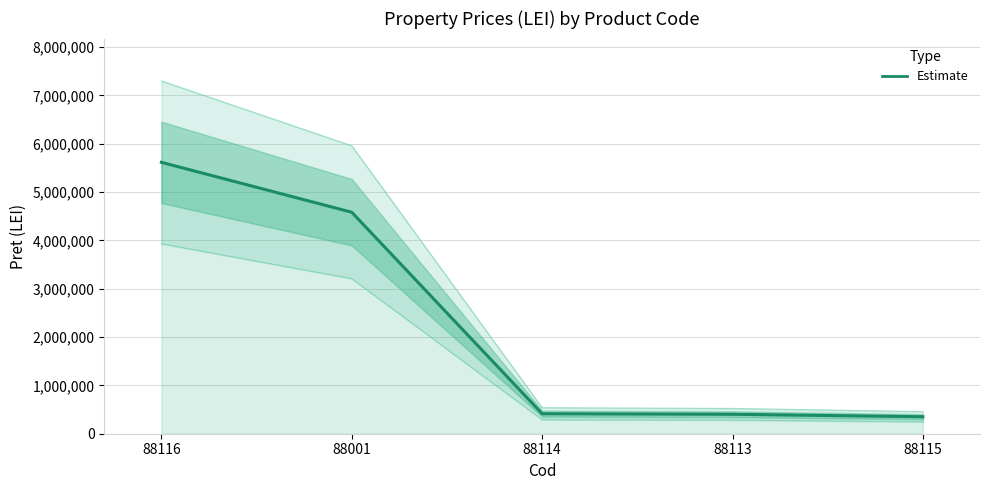

What is the difference between the values at 88113 and 88116?

5212459